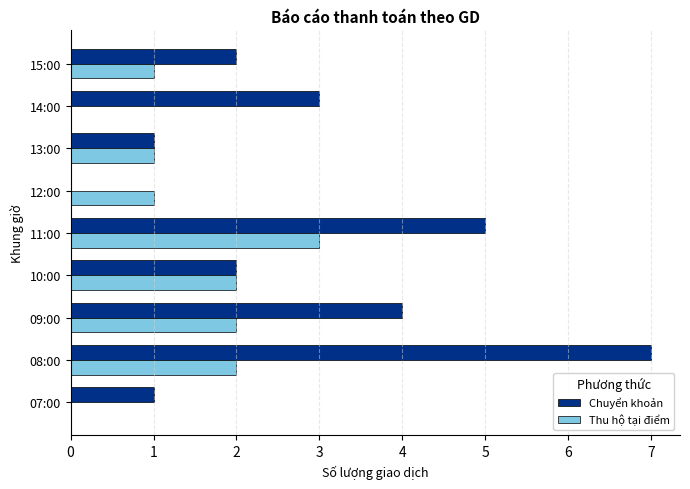

At which category is the sum across all series the highest?

08:00